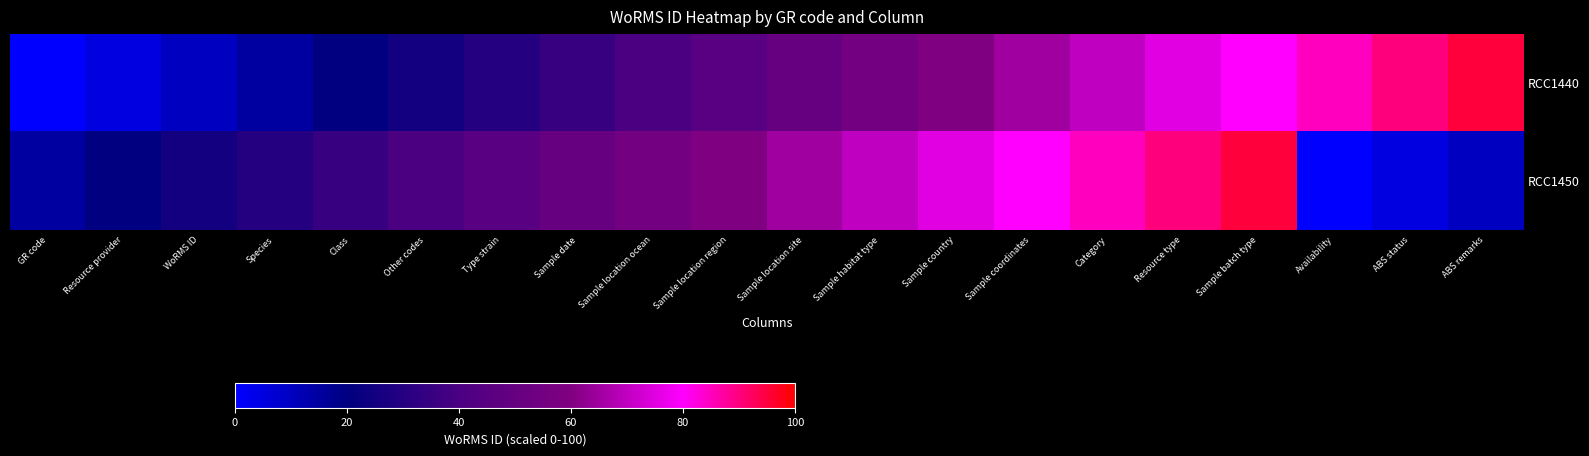

Reading left to right, list all the values displayed in this chart.

RCC1440: GR code=0	Resource provider=5	WoRMS ID=10	Species=15	Class=20	Other codes=25	Type strain=30	Sample date=35	Sample location ocean=40	Sample location region=45	Sample location site=50	Sample habitat type=55	Sample country=60	Sample coordinates=65	Category=70	Resource type=75	Sample batch type=80	Availability=85	ABS status=90	ABS remarks=95
RCC1450: GR code=15	Resource provider=20	WoRMS ID=25	Species=30	Class=35	Other codes=40	Type strain=45	Sample date=50	Sample location ocean=55	Sample location region=60	Sample location site=65	Sample habitat type=70	Sample country=75	Sample coordinates=80	Category=85	Resource type=90	Sample batch type=95	Availability=0	ABS status=5	ABS remarks=10